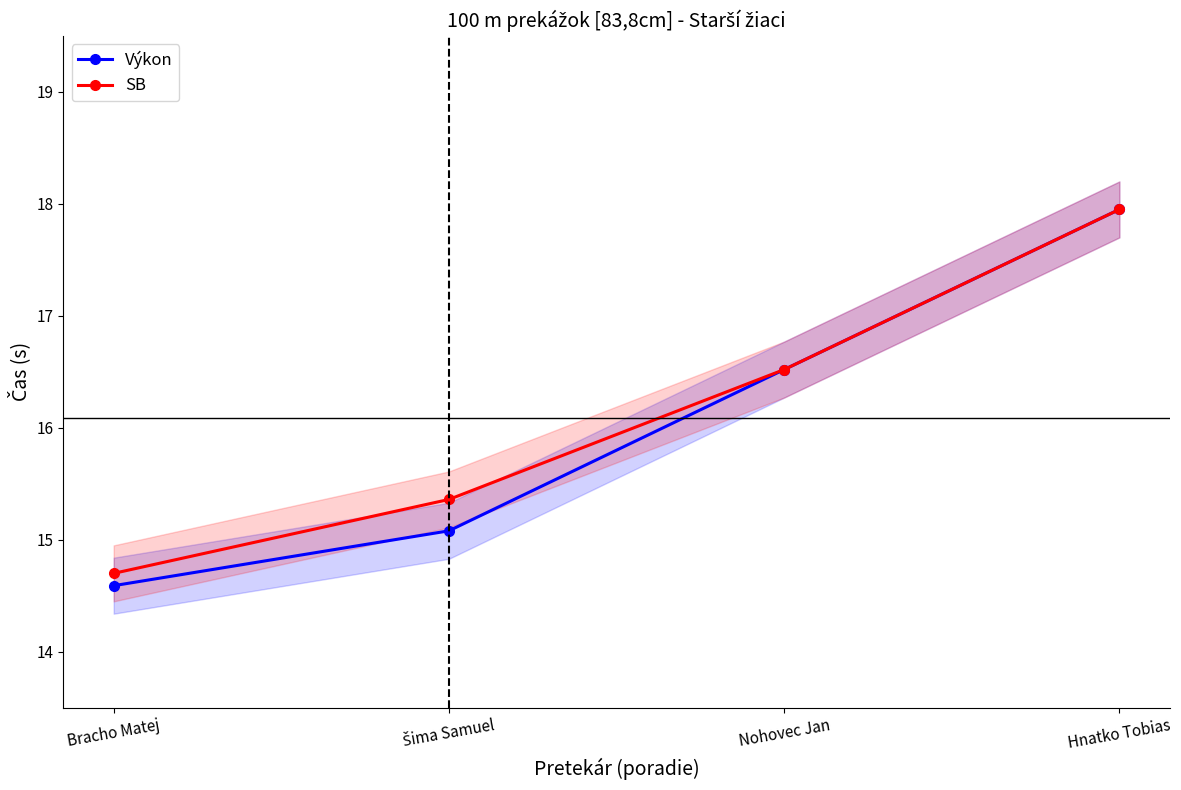

How many values in the SB series are below 16?

2